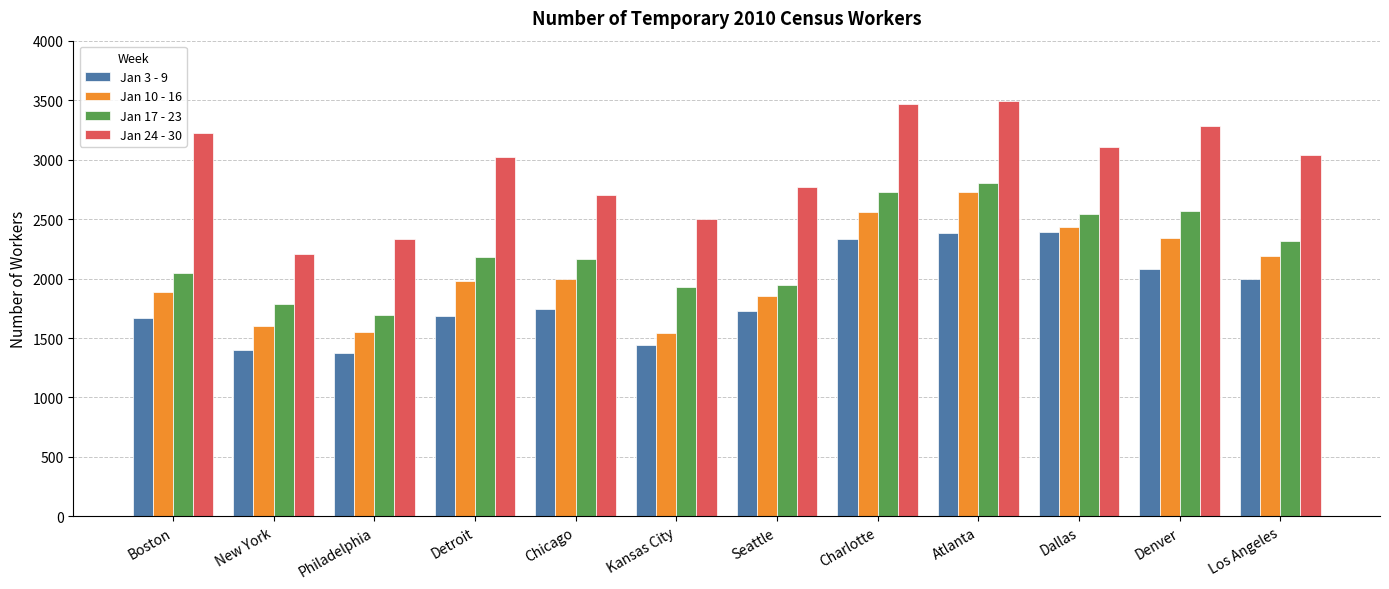

Between Philadelphia and Charlotte, which series saw the biggest shift?

Jan 24 - 30